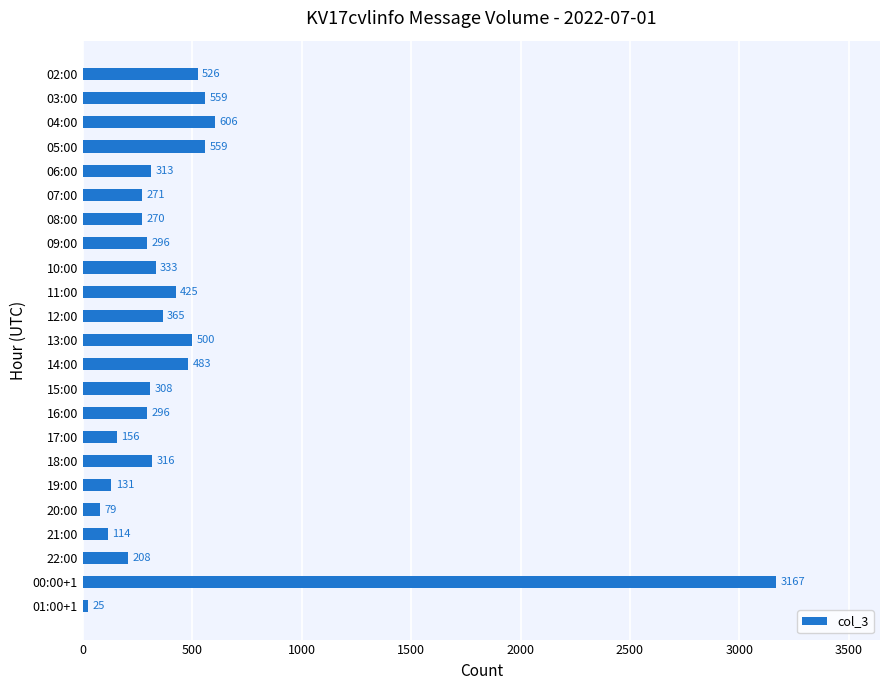

What position from the top is 11:00?

10